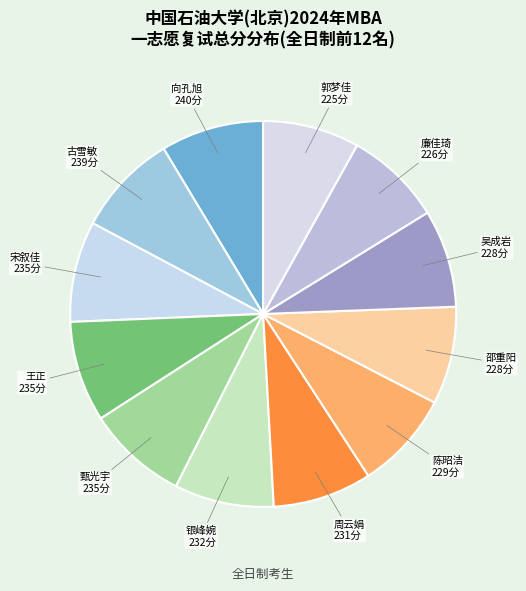

Does 甄光宇 represent more than half of the total?

No